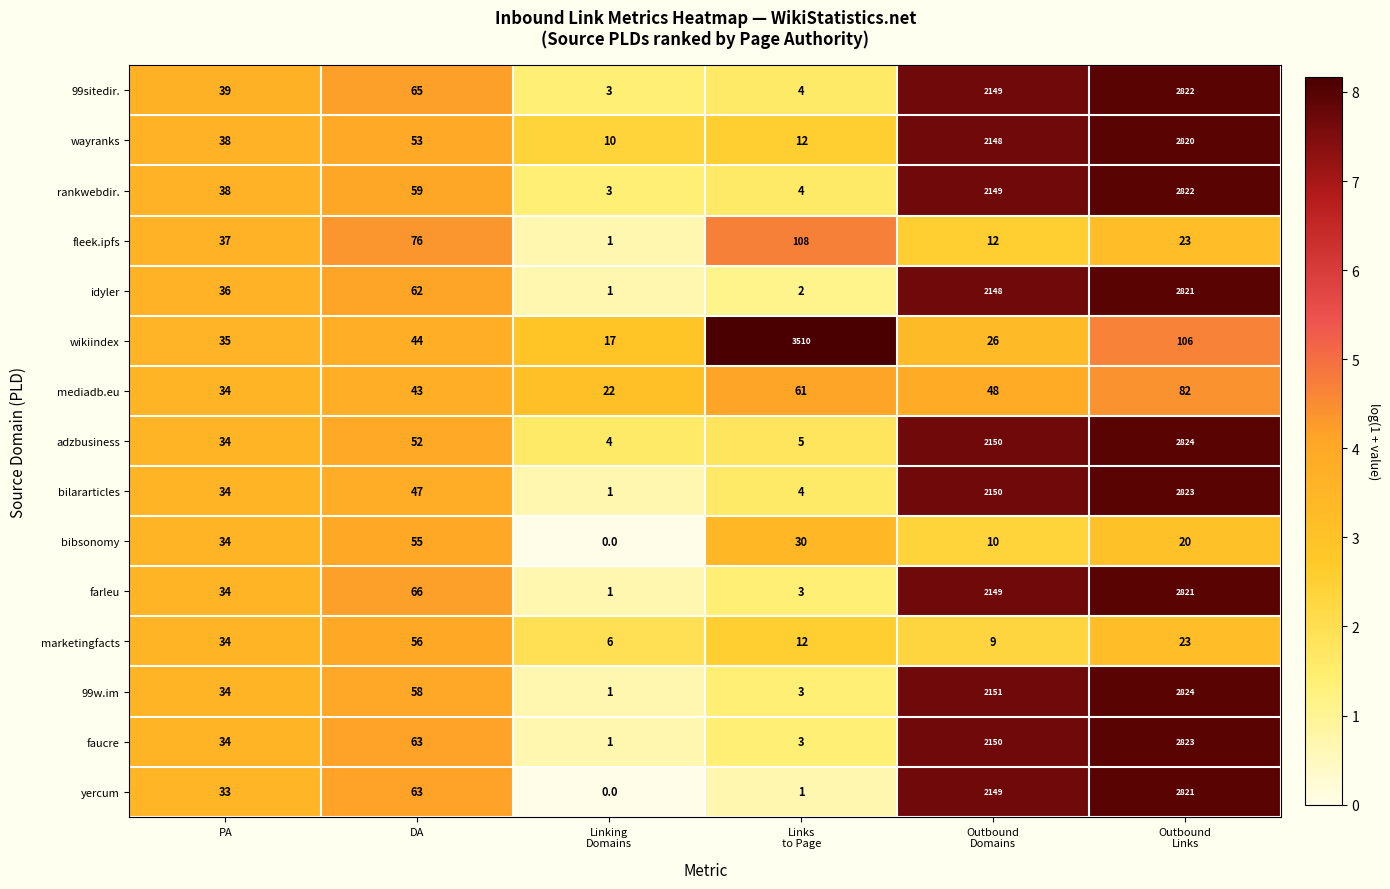

What is the difference between the maximum and minimum values in the marketingfacts series?

50